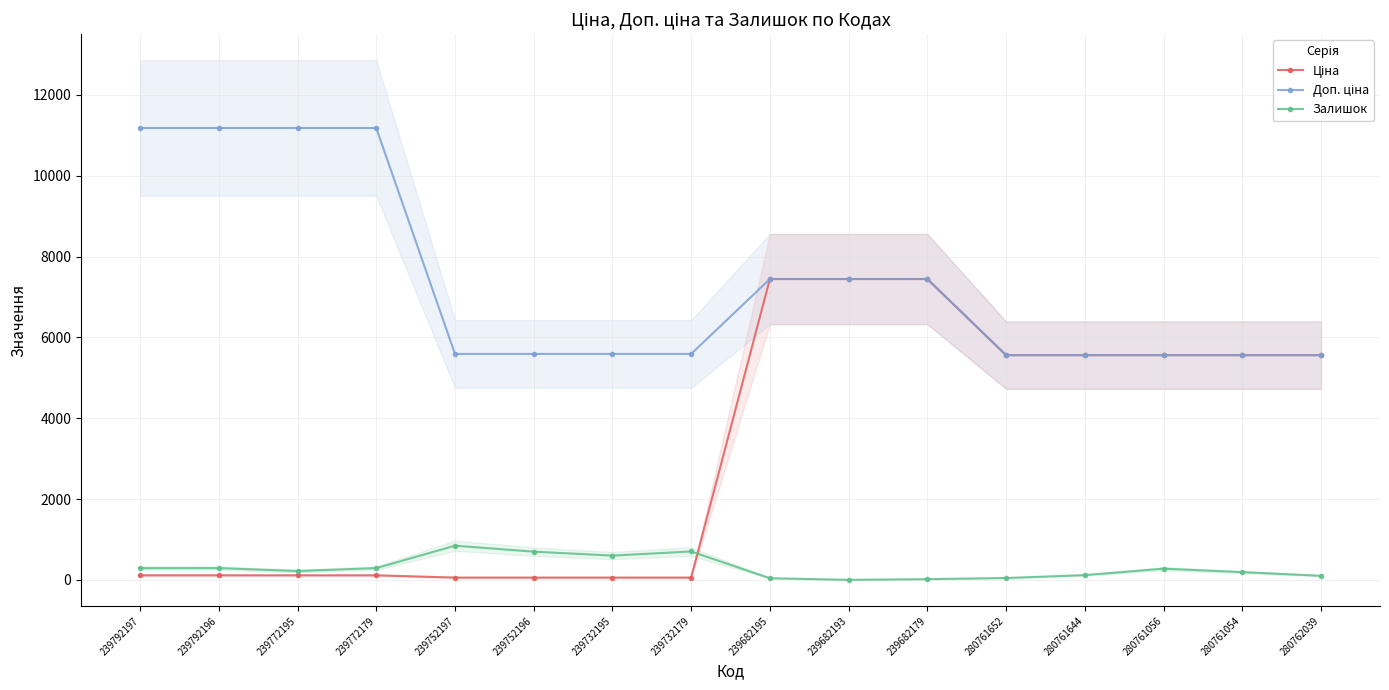

List the series in order of their peak value, highest first.

Доп. ціна, Ціна, Залишок